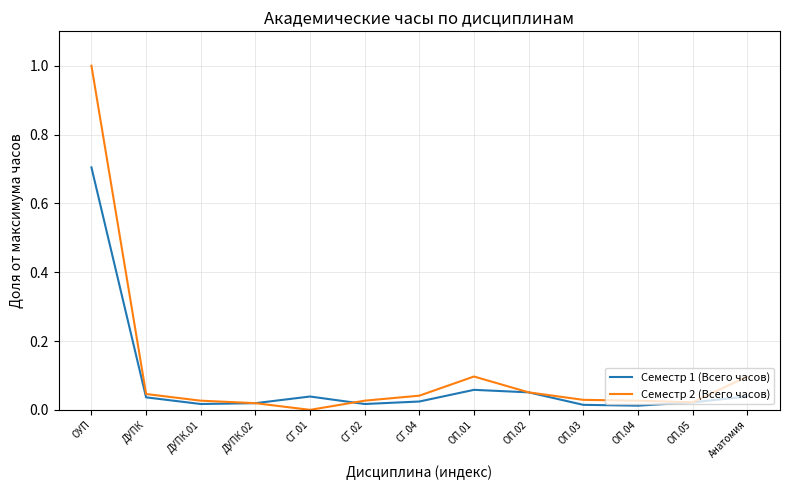

At which category is the sum across all series the highest?

ОУП